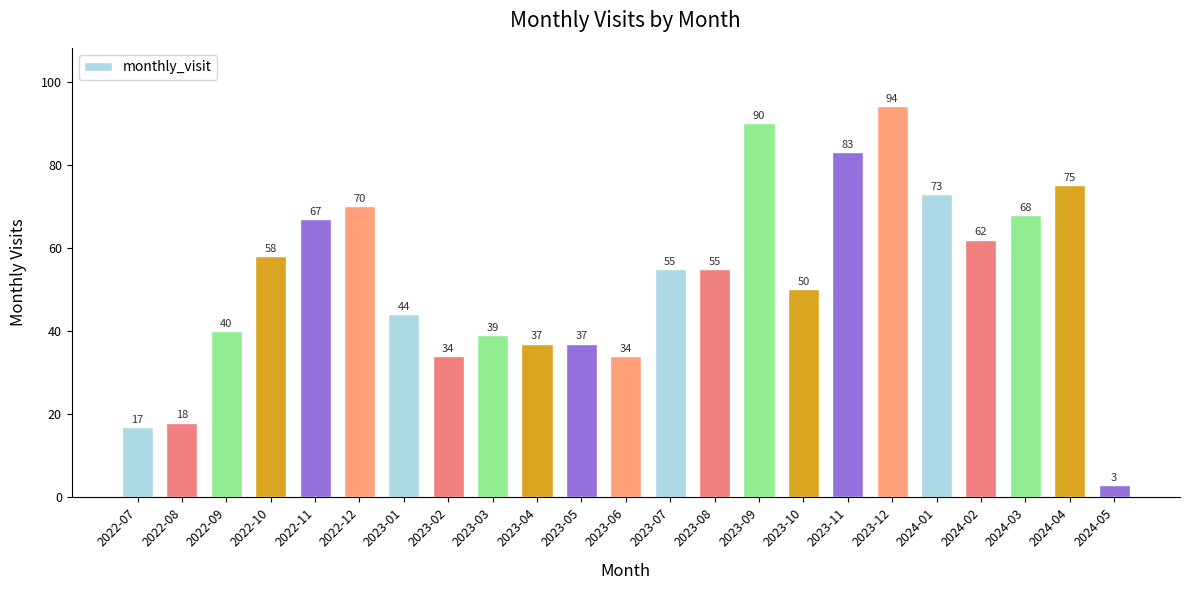

Reading left to right, extract all data points from this chart.

2022-07=17	2022-08=18	2022-09=40	2022-10=58	2022-11=67	2022-12=70	2023-01=44	2023-02=34	2023-03=39	2023-04=37	2023-05=37	2023-06=34	2023-07=55	2023-08=55	2023-09=90	2023-10=50	2023-11=83	2023-12=94	2024-01=73	2024-02=62	2024-03=68	2024-04=75	2024-05=3